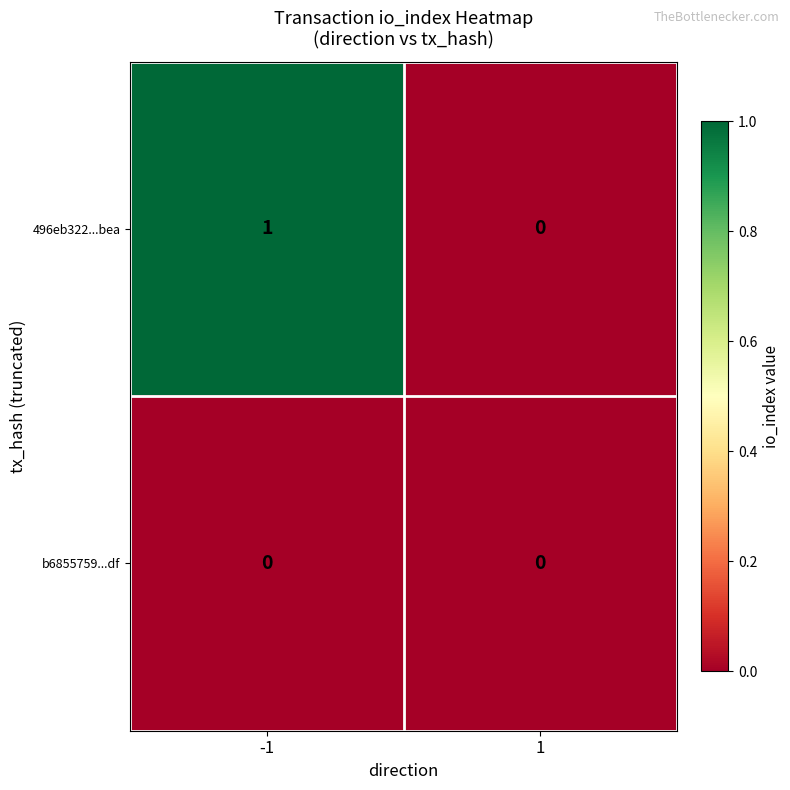

Is it true that 496eb322...bea equals 2 at -1?

False